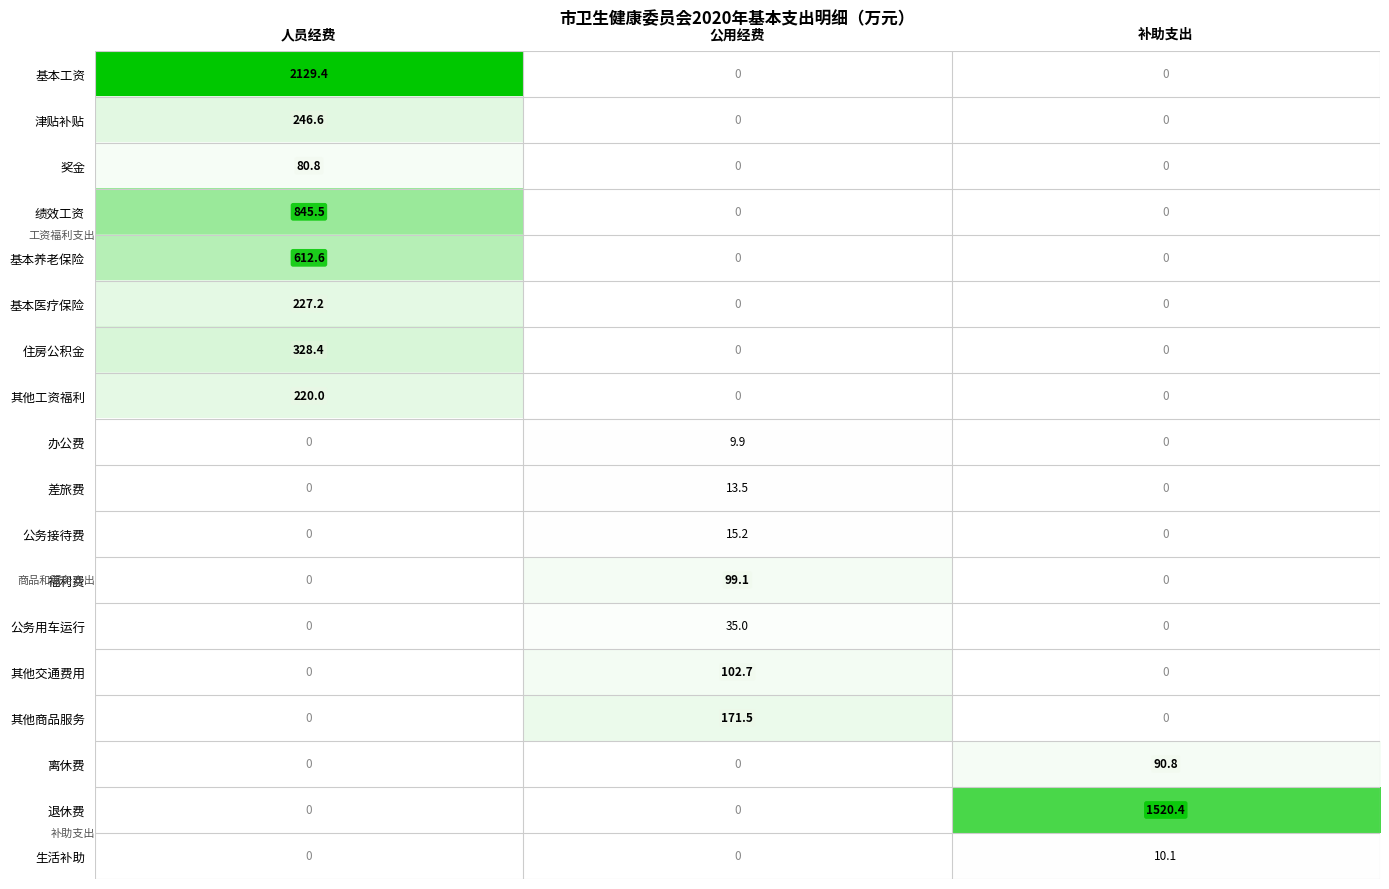

The value of 绩效工资 at 补助支出 is 328.4. True or false?

False